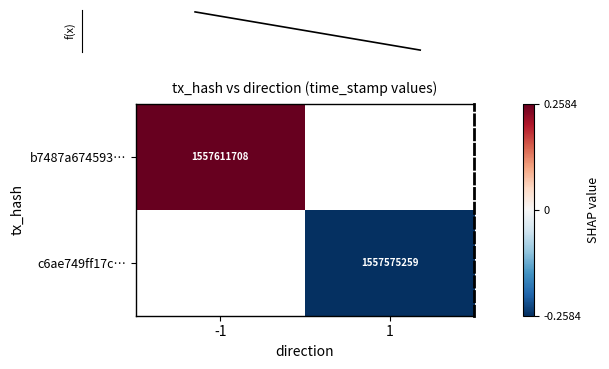

Is the value of b7487a674593… at 1 greater than the value of c6ae749ff17c… at 1?

No